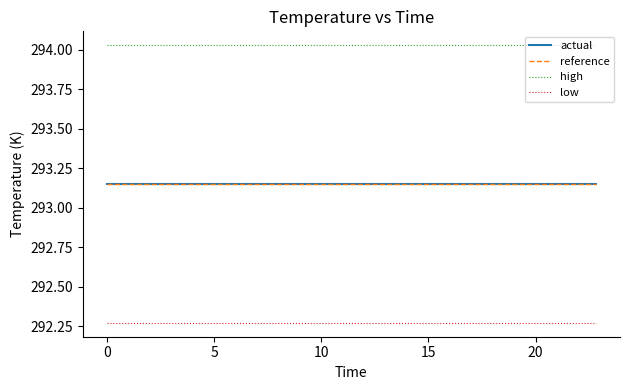

What are all the series names shown in the legend?

actual, reference, high, low